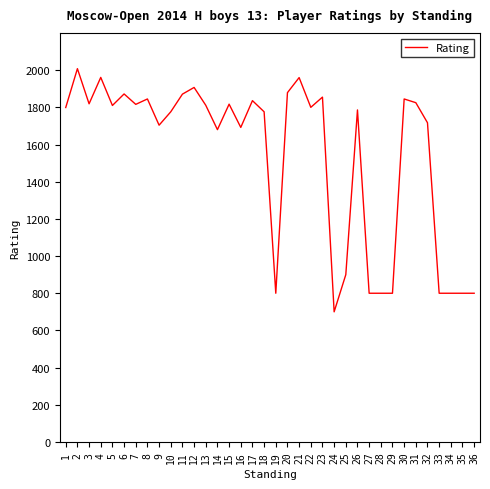

Is it true that the value at 30 is 1845?

True